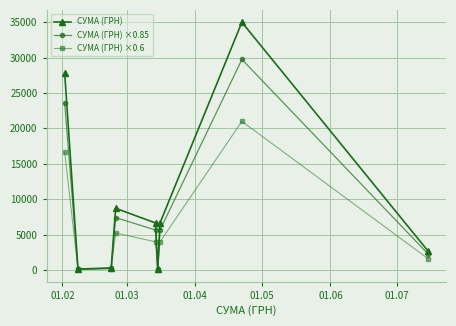

True or false: СУМА (ГРН) ×0.85 has more than 0 interior local peaks.

True